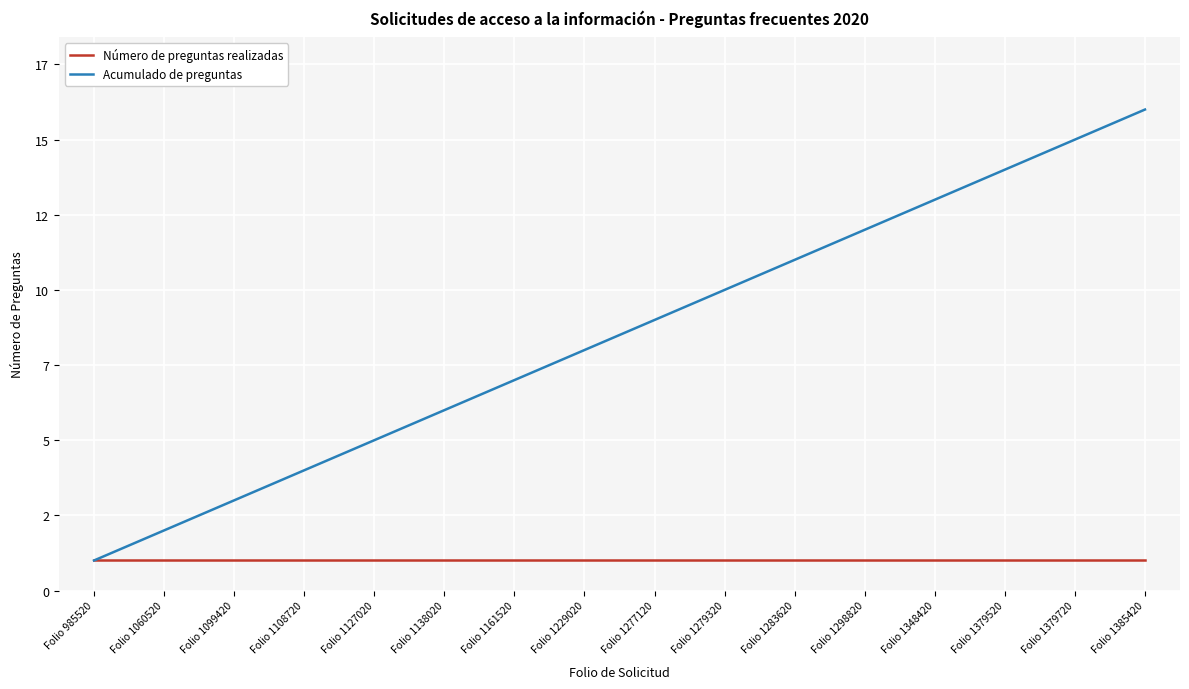

What is the average value of the Número de preguntas realizadas series?

1